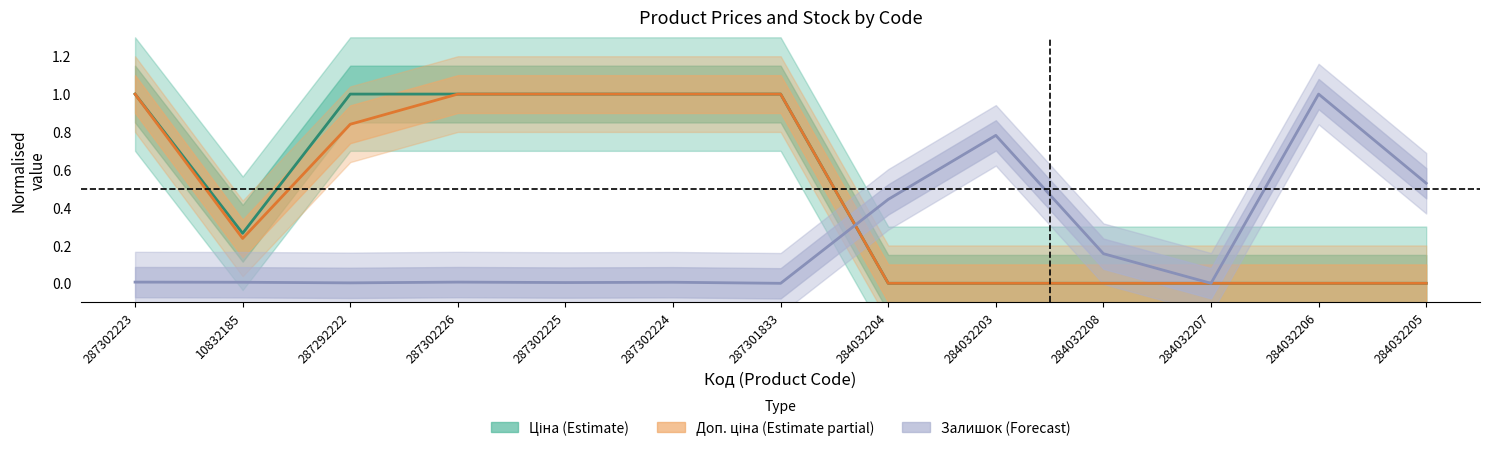

List the series in order of their peak value, lowest first.

Ціна (Estimate), Доп. ціна (Estimate partial), Залишок (Forecast)